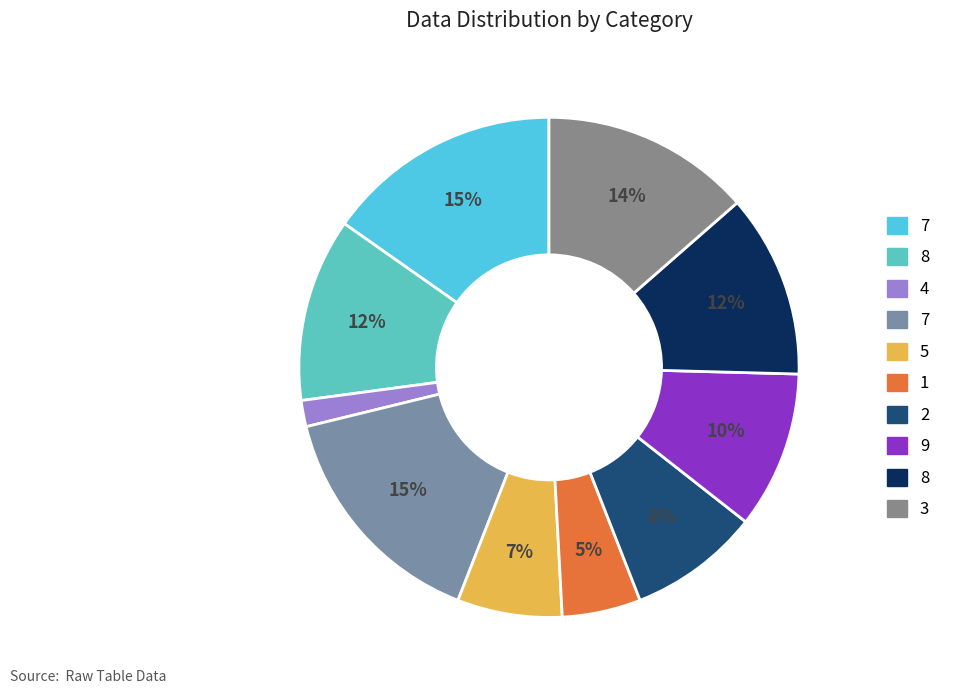

How many segments does this pie chart have?

10